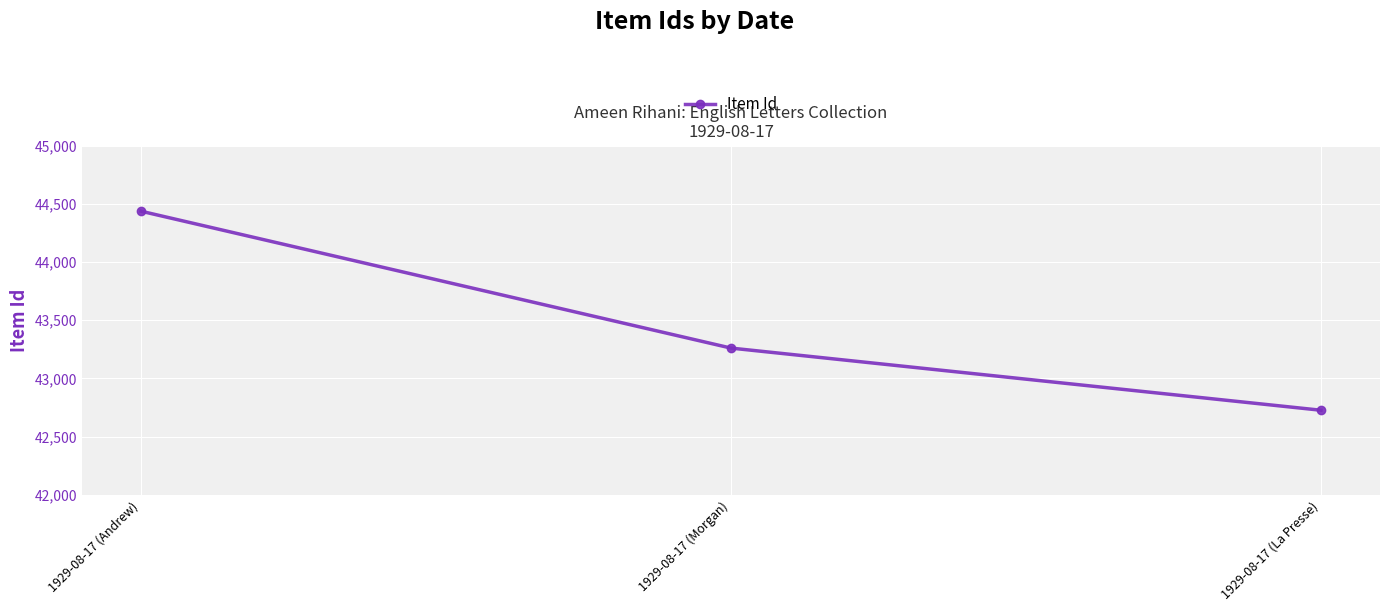

What is the difference between the values at 1929-08-17 (La Presse) and 1929-08-17 (Andrew)?

1710